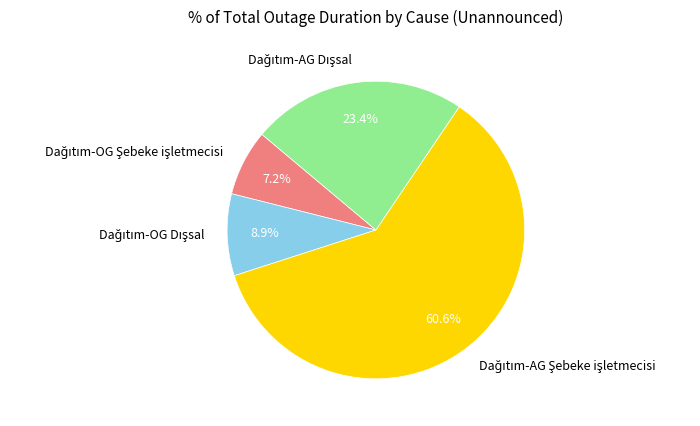

Count the number of slices in the pie.

4